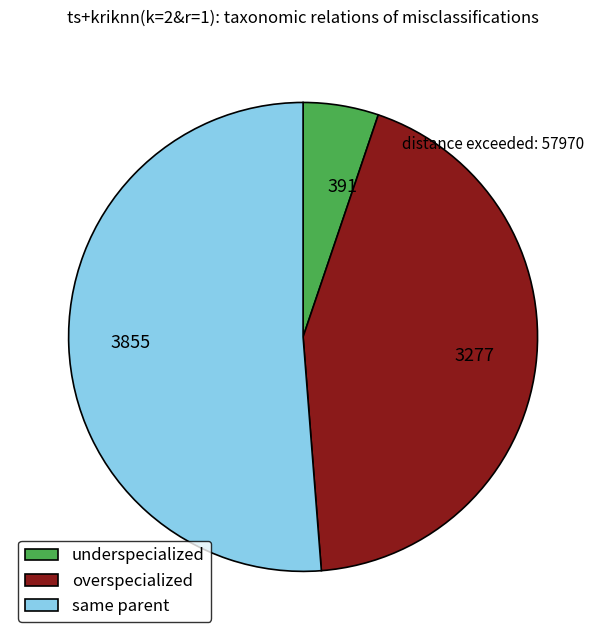

Is 3277 the majority of the pie?

No